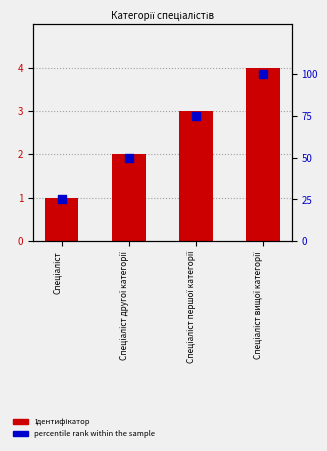

What are all the series names shown in the legend?

Ідентифікатор, percentile rank within the sample